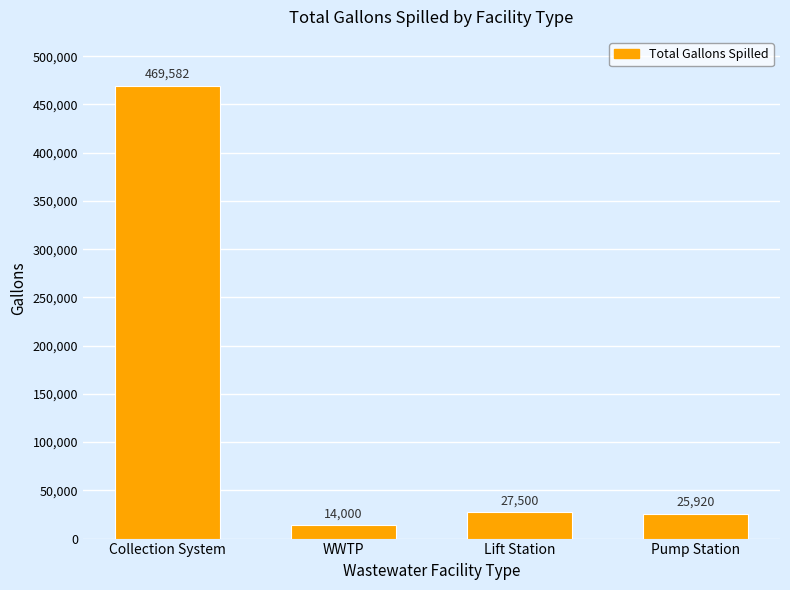

Which has a higher value, Collection System or Pump Station?

Collection System